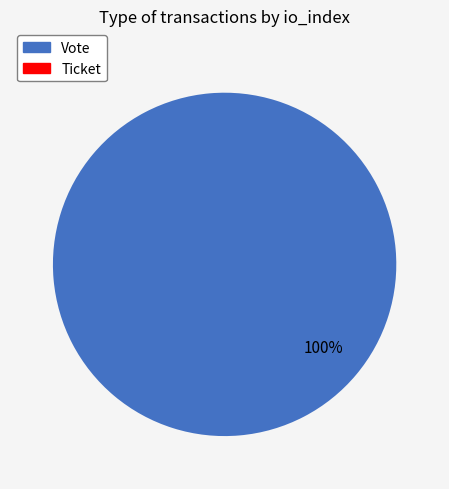

Is there a majority slice in this chart?

Yes